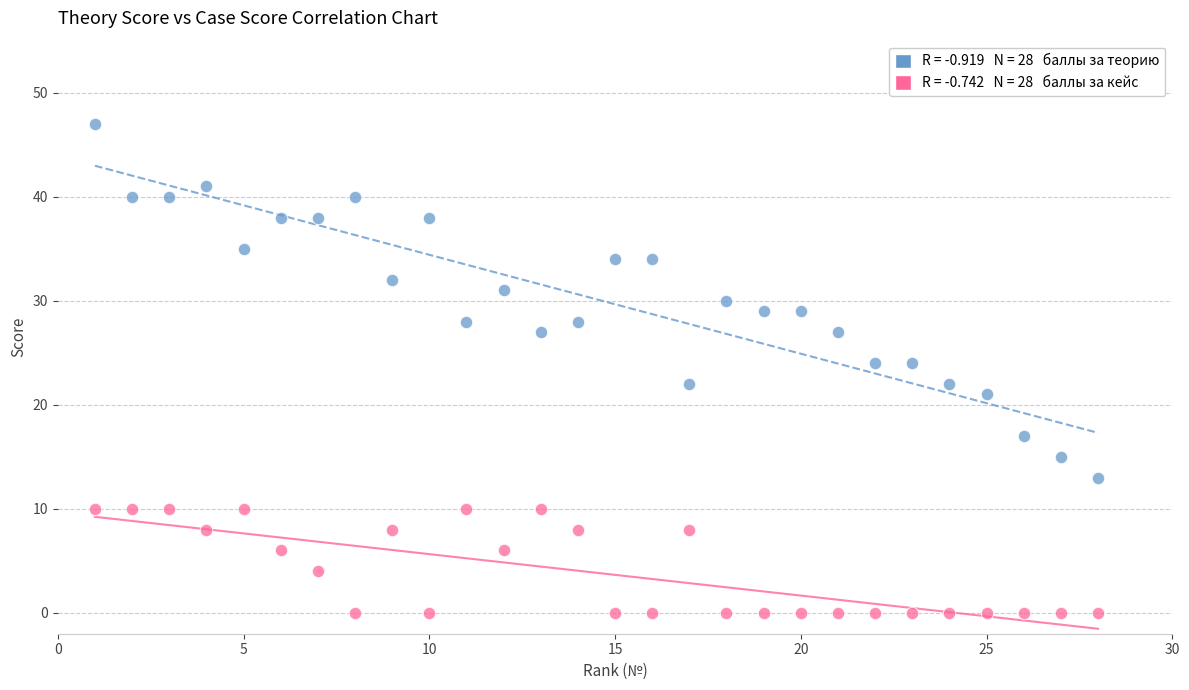

Across all data points, what is the range of Y values (max minus min)?

47